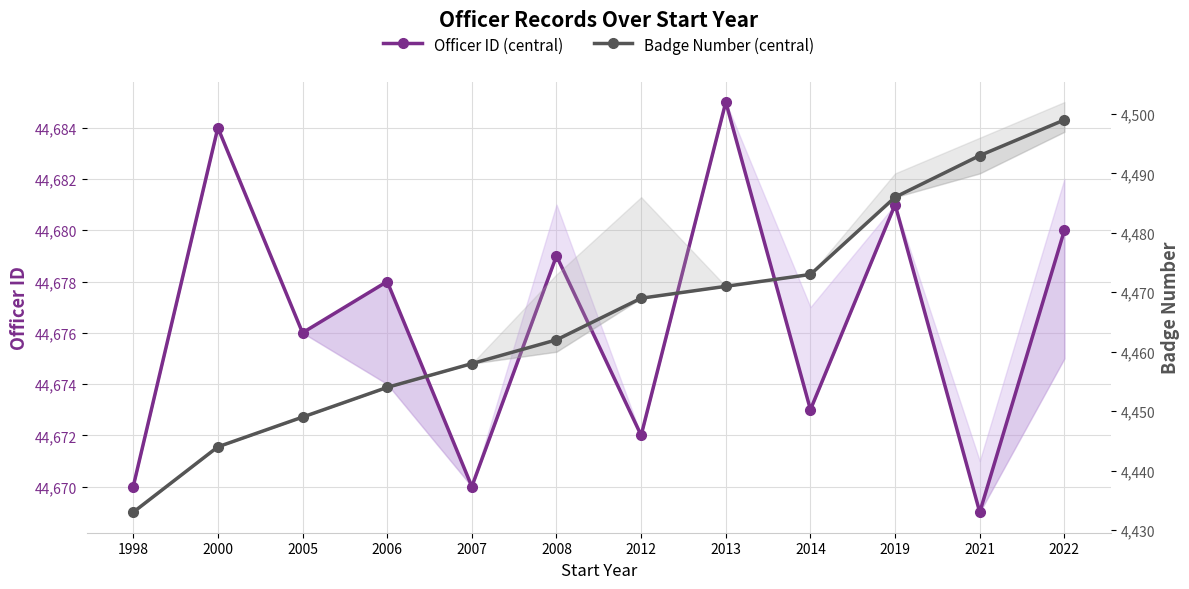

True or false: Badge Number (central) and Officer ID (central) intersect in this chart.

False